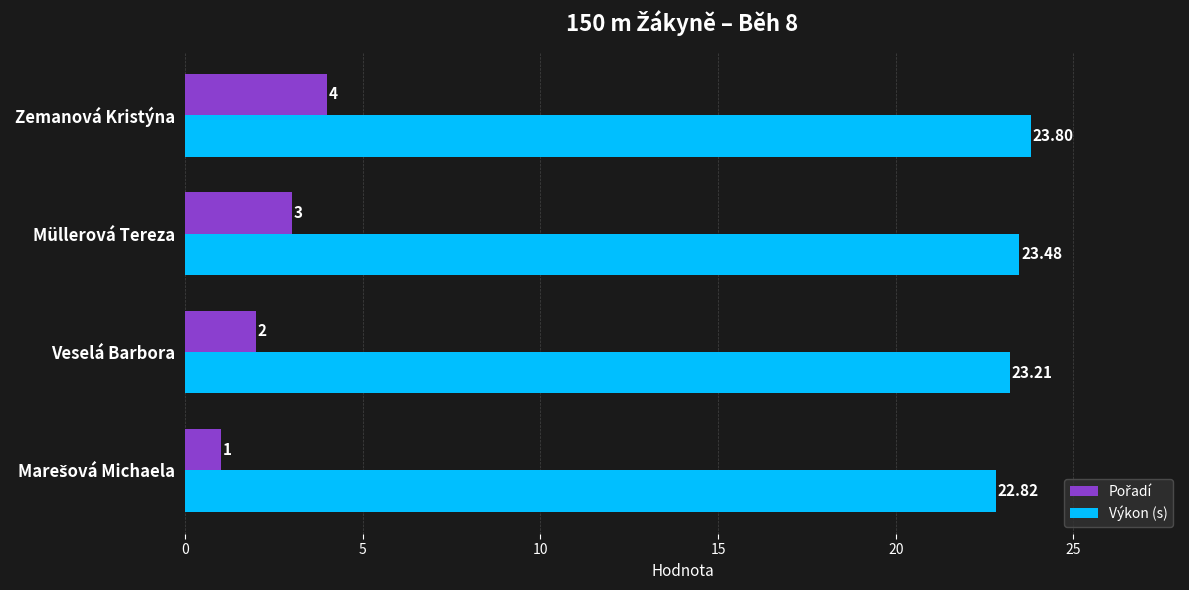

What is the difference between the maximum and minimum values in the Výkon (s) series?

1.0